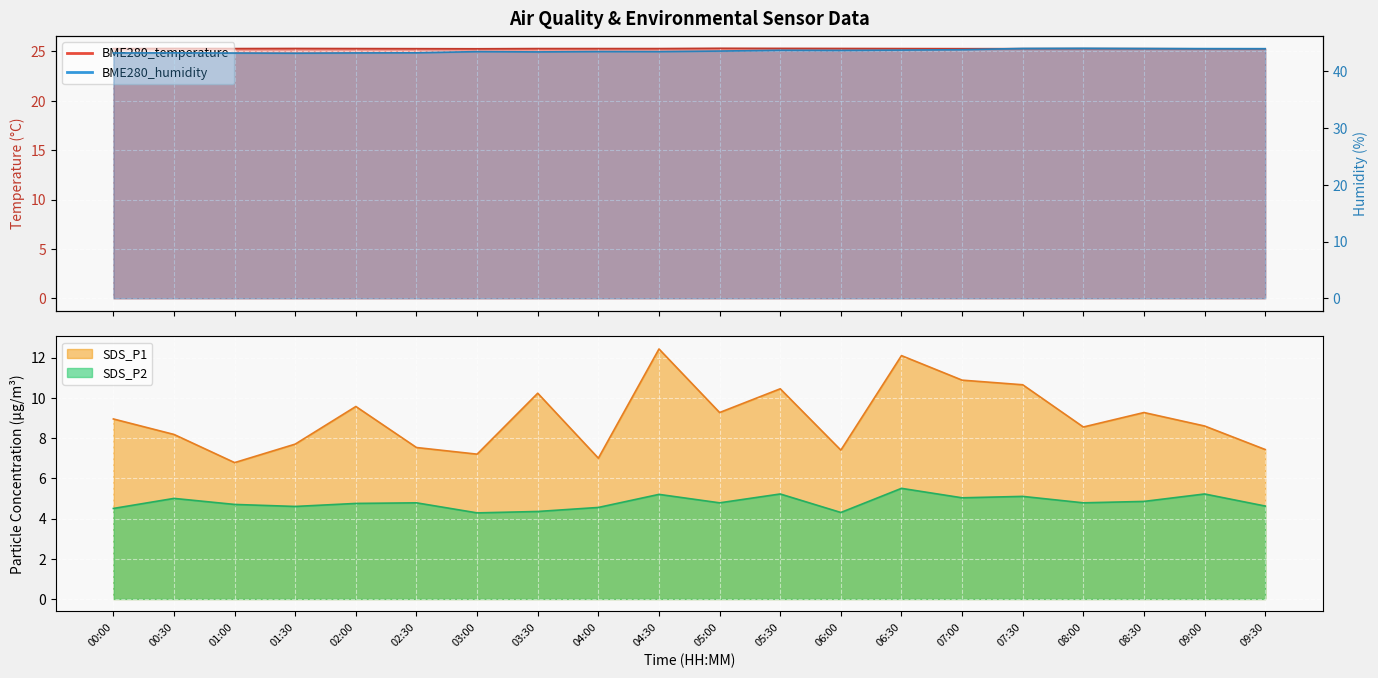

How many values in the SDS_P1 series are below 8?

7